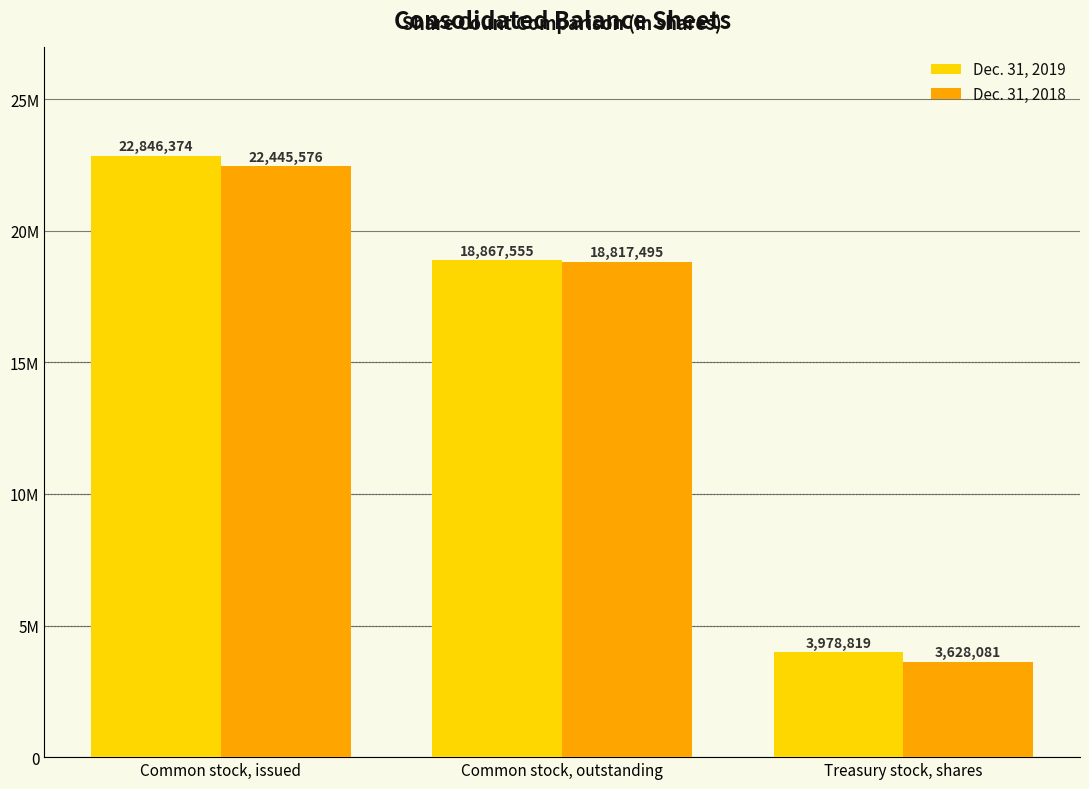

Read the Dec. 31, 2018 value at Common stock, issued, to the nearest 100.

22445600